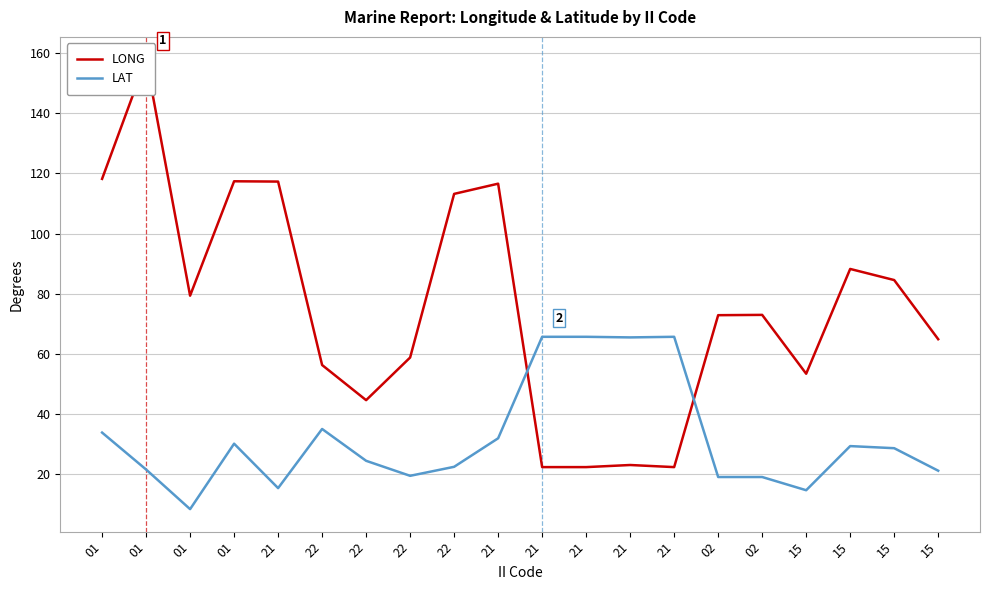

Reading left to right, list all the values displayed in this chart.

LONG: 01=118.2	01=158.0	01=79.3	01=117.4	21=117.3	22=56.2	22=44.5	22=58.7	22=113.2	21=116.6	21=22.2	21=22.2	21=22.9	21=22.2	02=72.8	02=72.9	15=53.3	15=88.2	15=84.5	15=64.8
LAT: 01=33.7	01=21.4	01=8.2	01=30.0	21=15.2	22=34.9	22=24.3	22=19.3	22=22.3	21=31.8	21=65.6	21=65.6	21=65.4	21=65.6	02=18.9	02=18.9	15=14.5	15=29.2	15=28.5	15=21.0